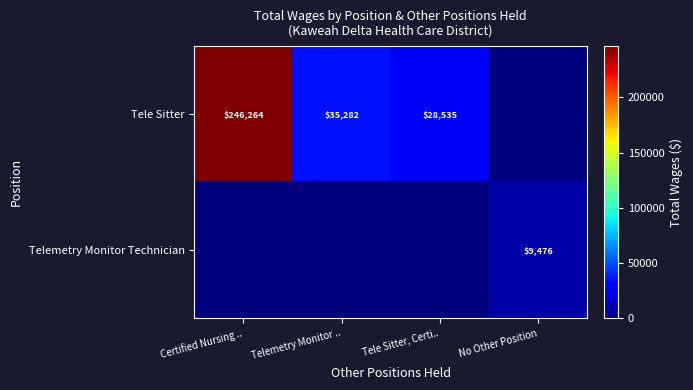

What is the difference between the Tele Sitter values at Tele Sitter, Certi.. and Certified Nursing ..?

217729